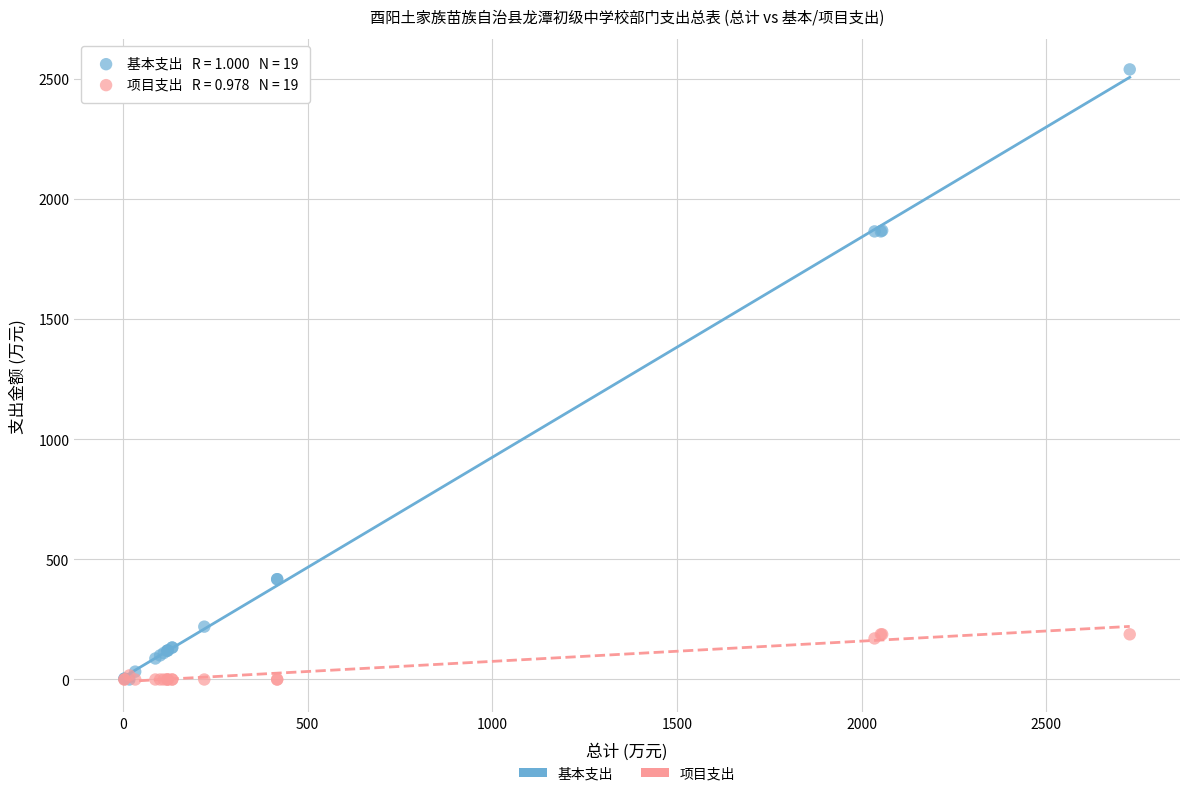

What are all the series names shown in the legend?

基本支出, 项目支出